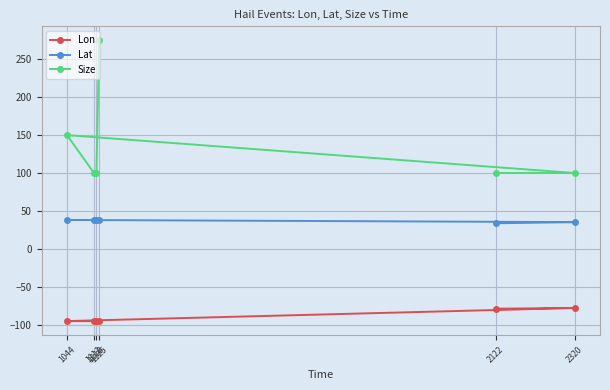

How many data points does each series have?

6